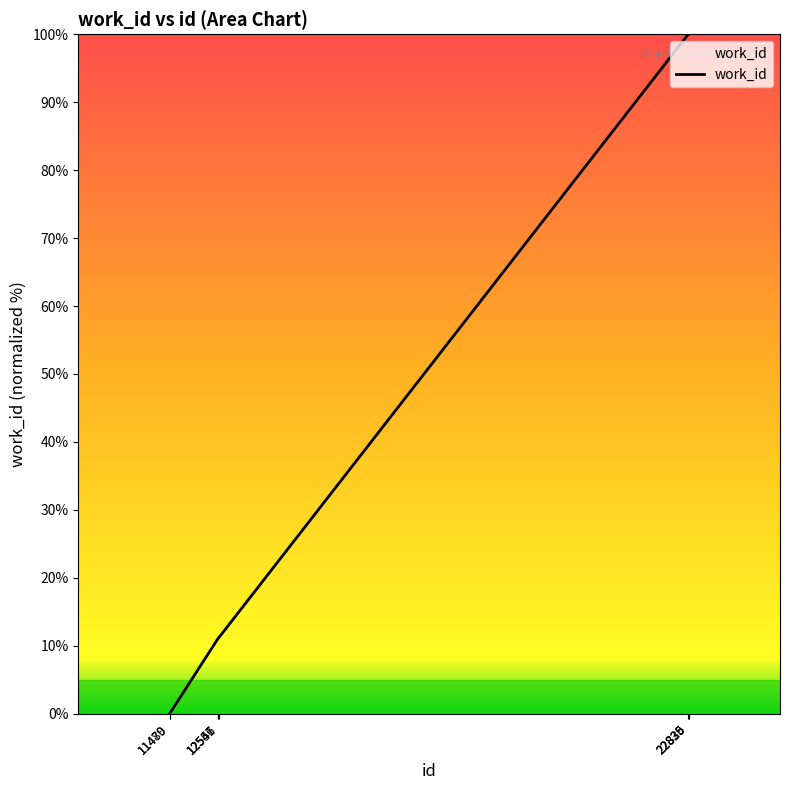

What is the greatest value displayed?

100.0